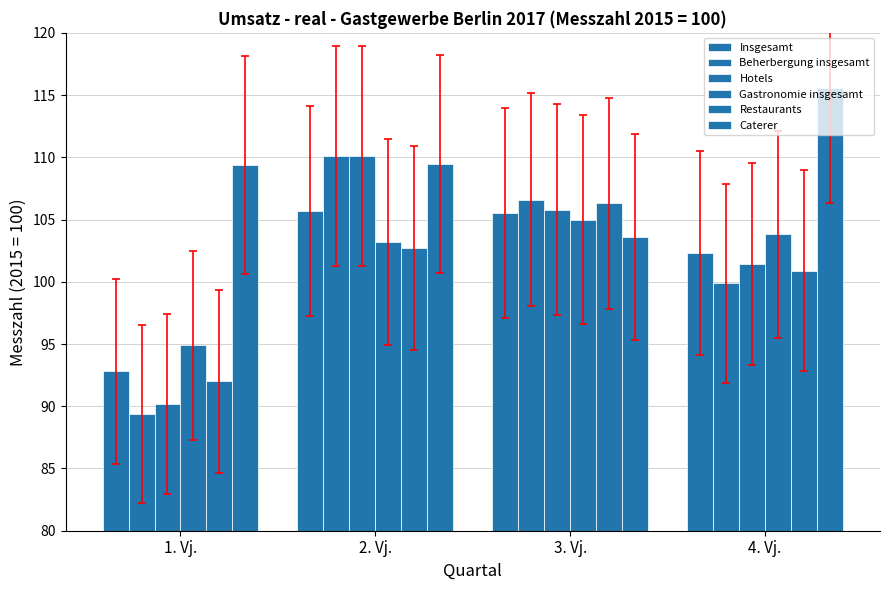

The Hotels series shows 105.8 at 3. Vj.. True or false?

True